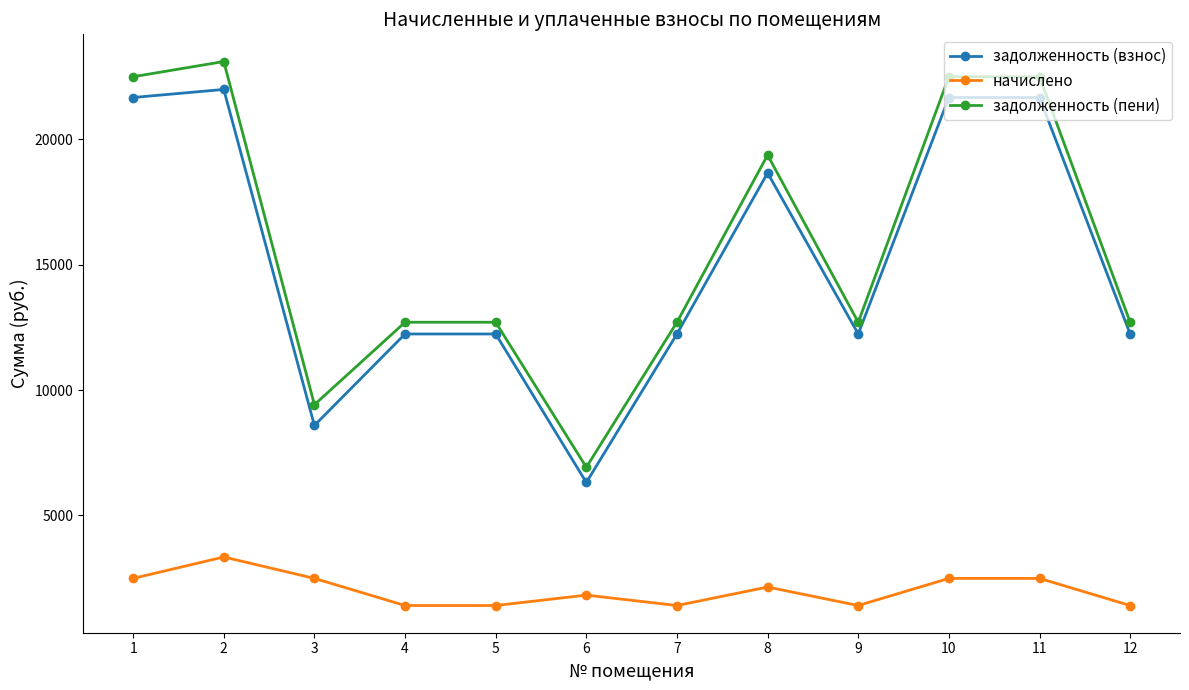

How many values in the начислено series are below 2141?

6